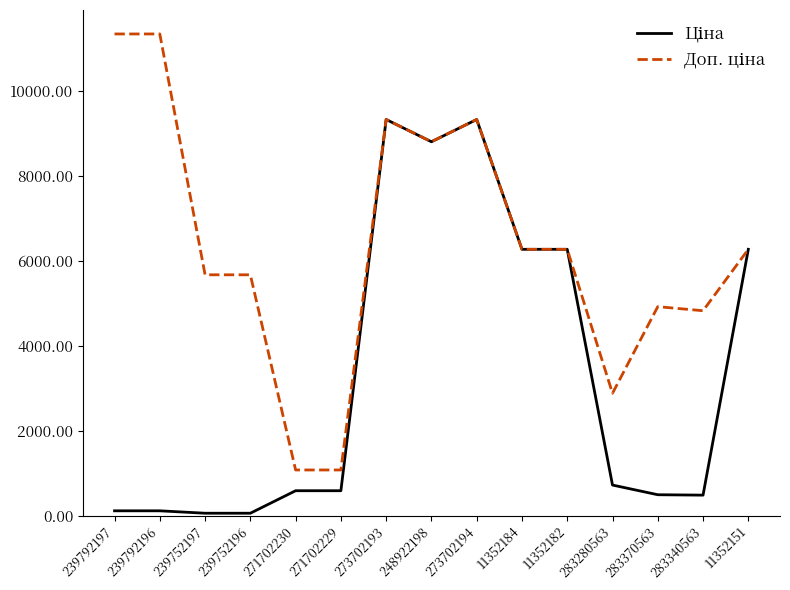

Is this an area chart (filled region under the line)?

No